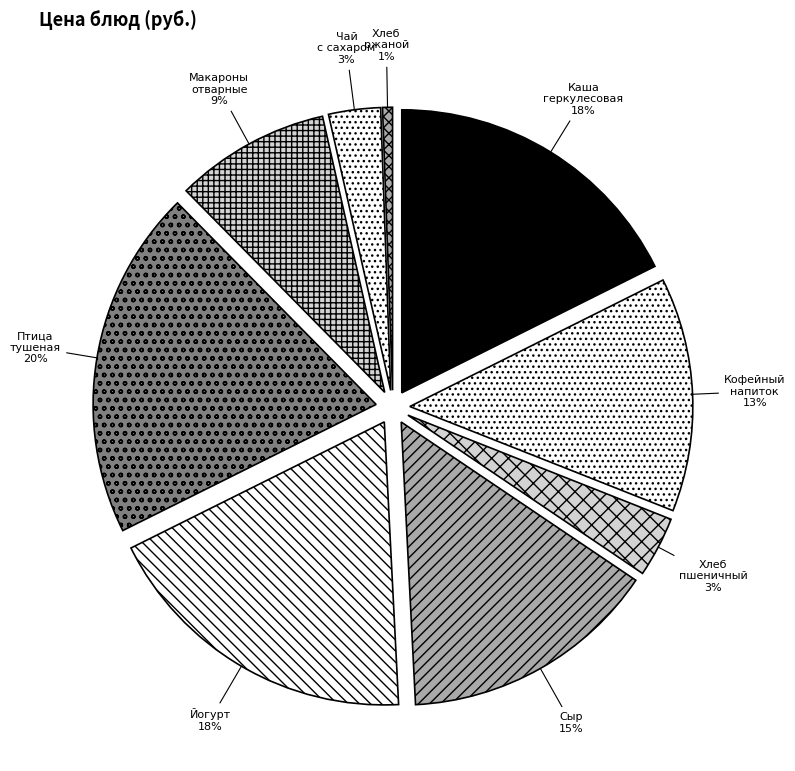

Is there any slice that represents more than half of the pie?

No